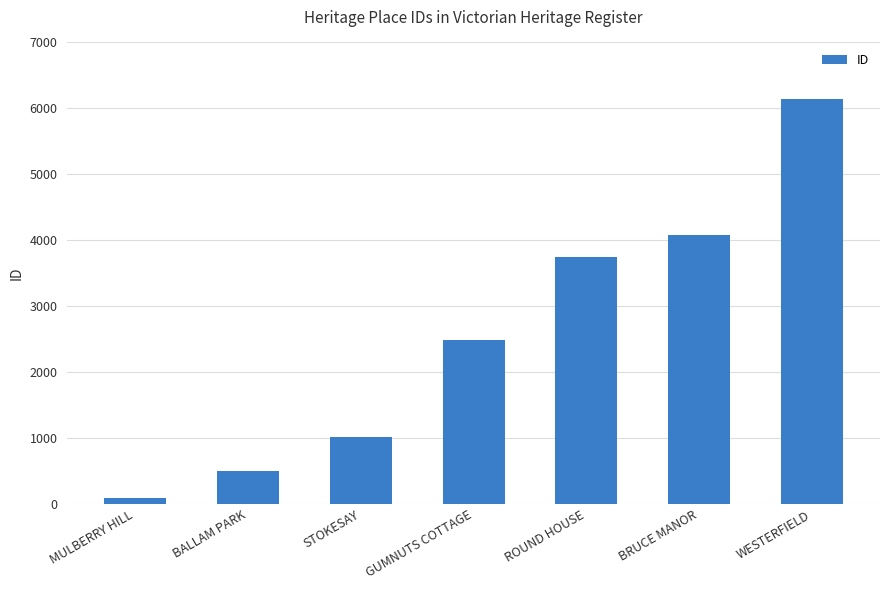

Reading right to left, list all the values displayed in this chart.

6137	4078	3742	2493	1015	508	92